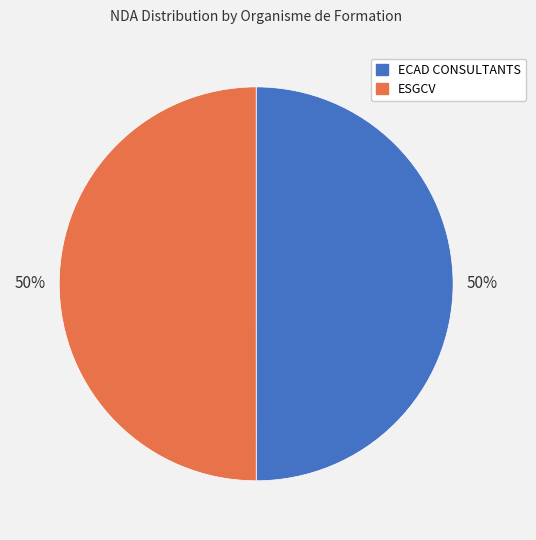

How many slices are in this pie chart?

2